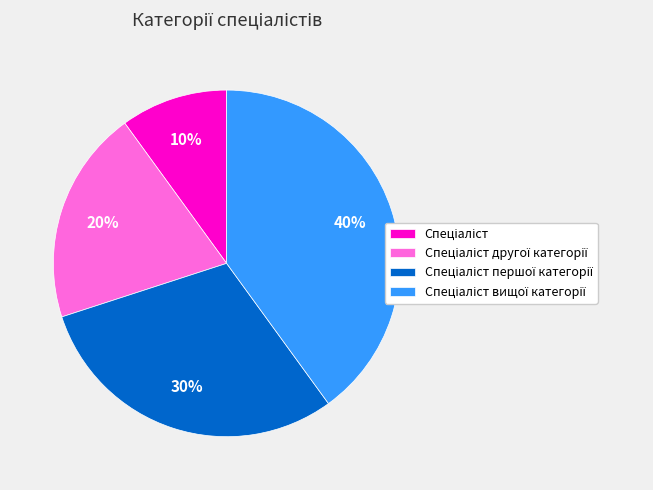

Is there any slice that represents more than half of the pie?

No